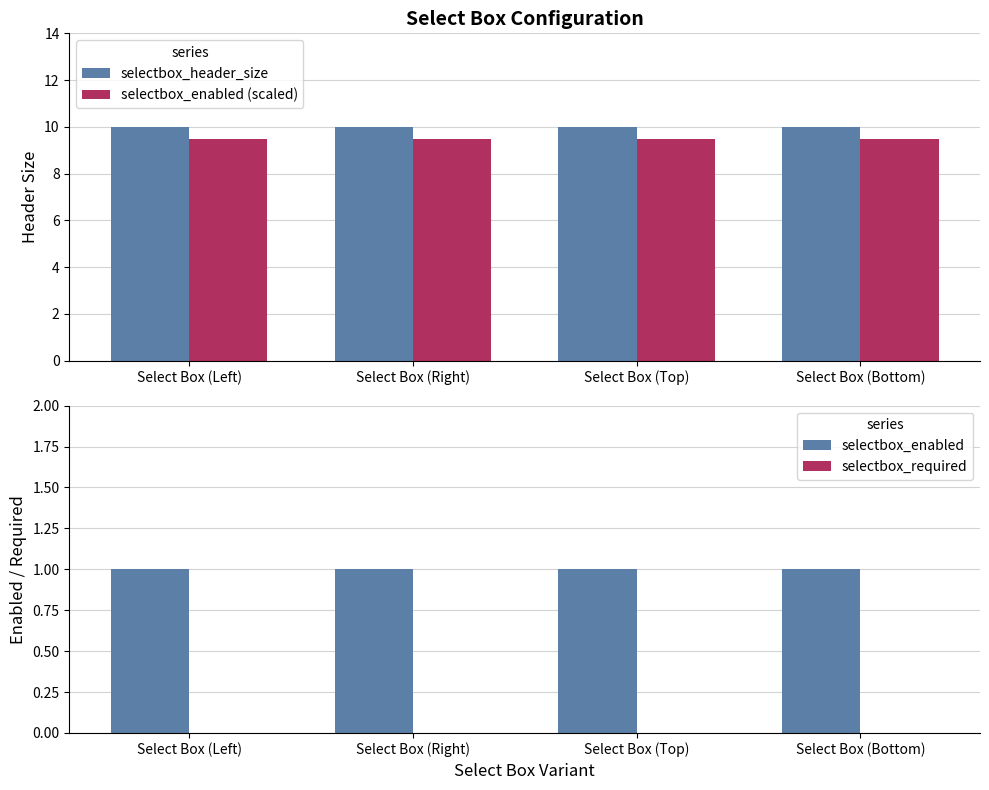

What is the label of the 2nd bar from the left?

Select Box (Right)